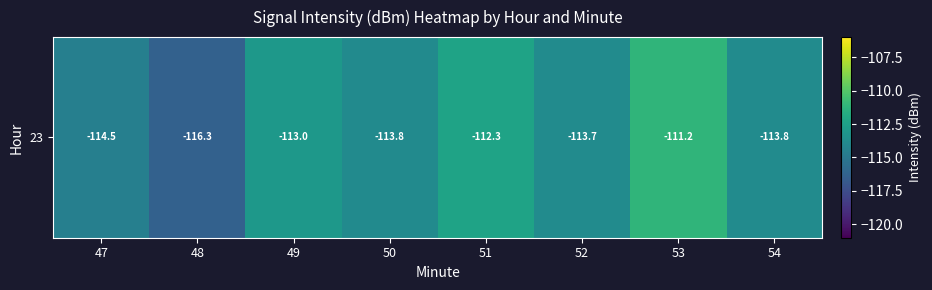

What is the difference between the values at 51 and 50?

1.5